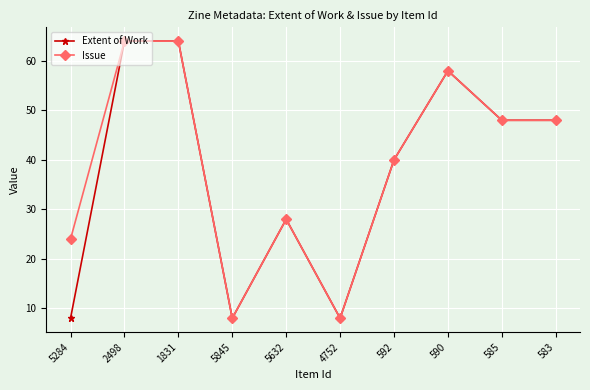

List the series in order of their overall mean, lowest first.

Extent of Work, Issue